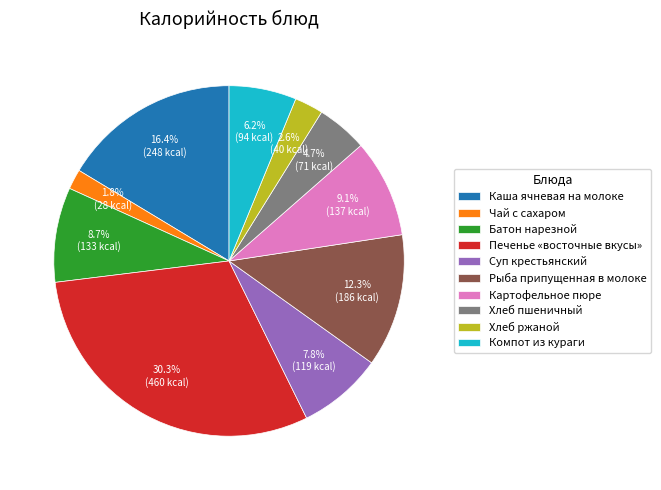

How many slices are in this pie chart?

10